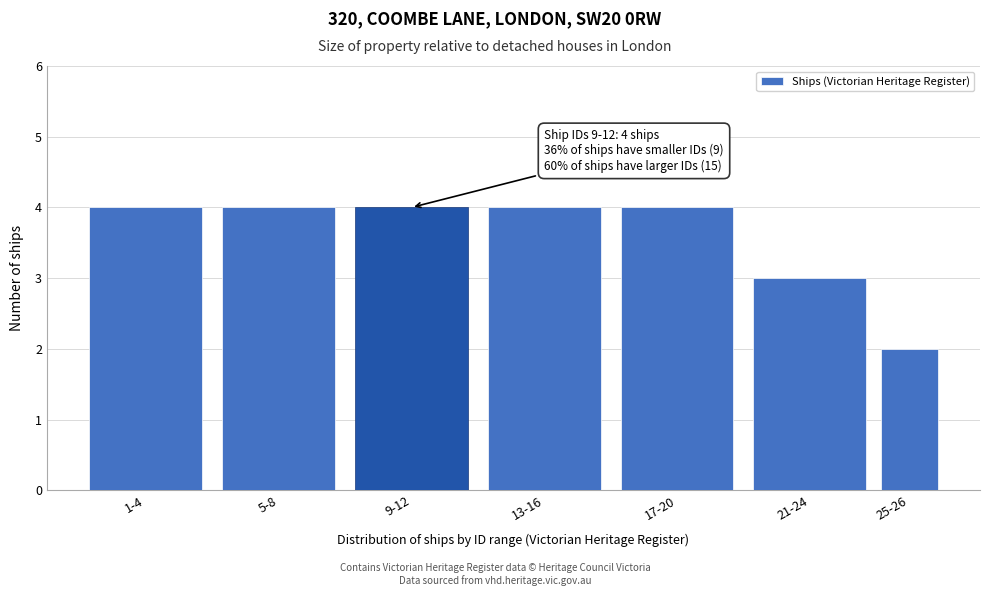

Reading left to right, what are all the values shown in this chart?

1-4=4	5-8=4	9-12=4	13-16=4	17-20=4	21-24=3	25-26=2